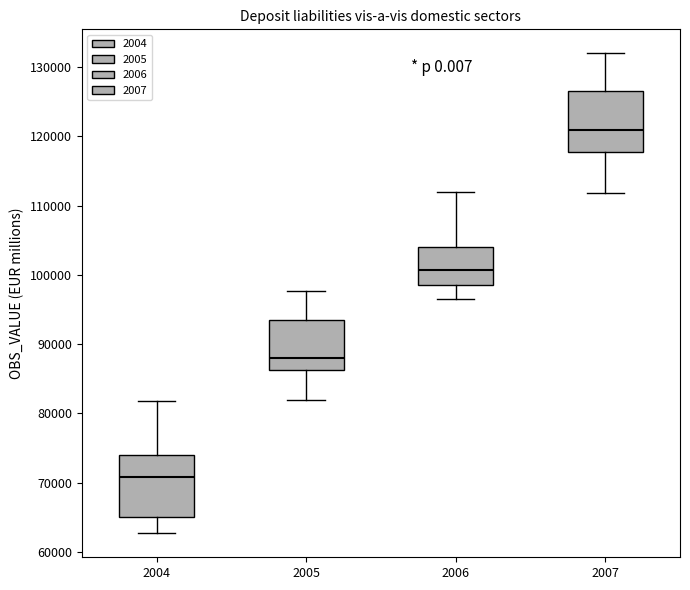

Which box has the highest median line?

2007